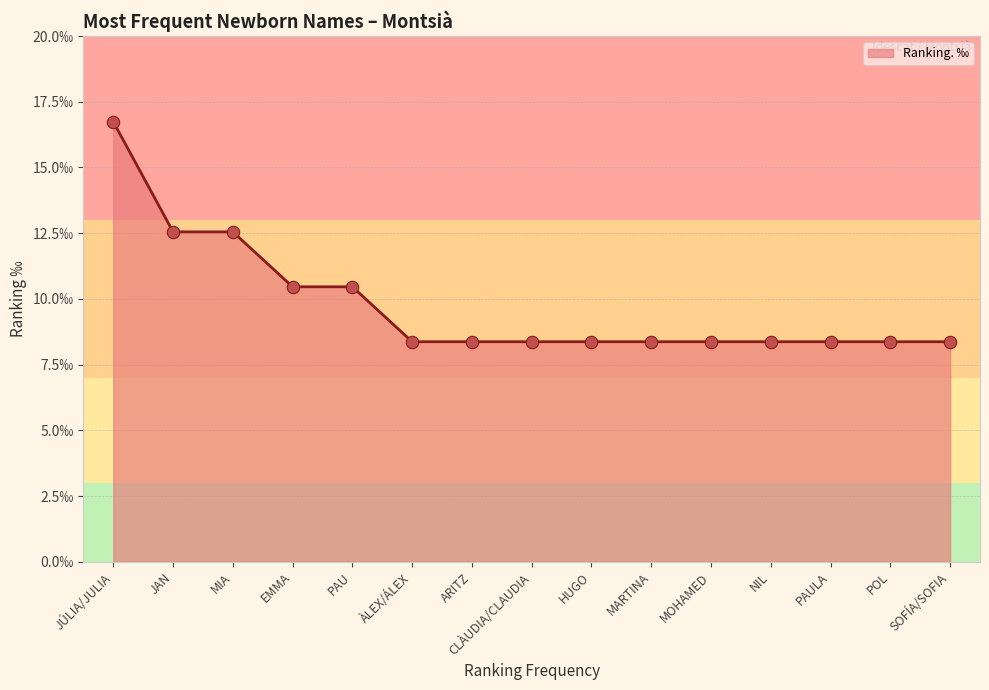

What is the change in value from PAU to CLÀUDIA/CLAUDIA?

-2.1